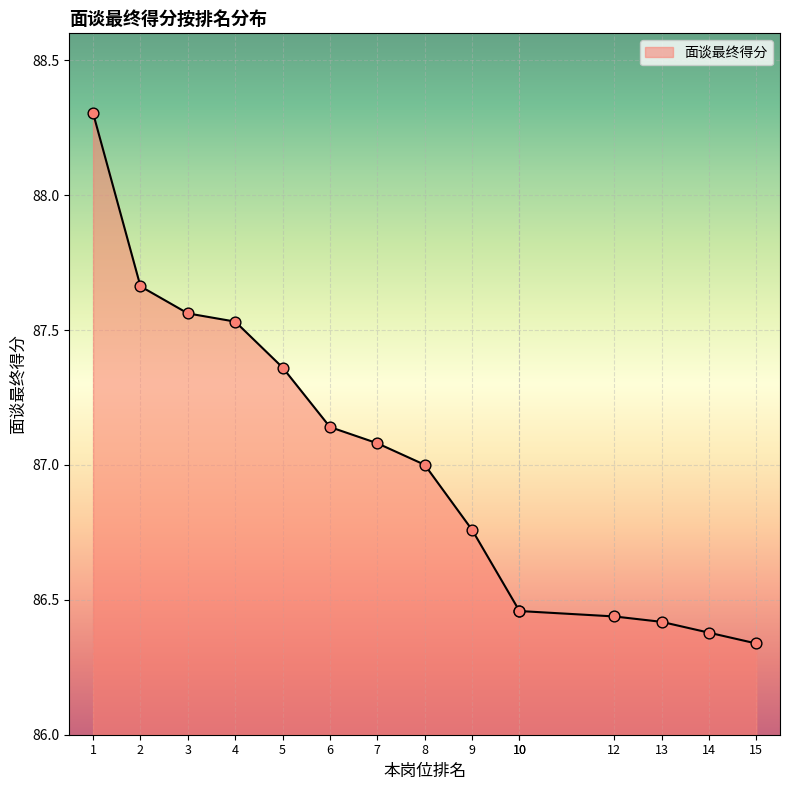

What is the ratio of the value at 14 to the value at 13?

1.0